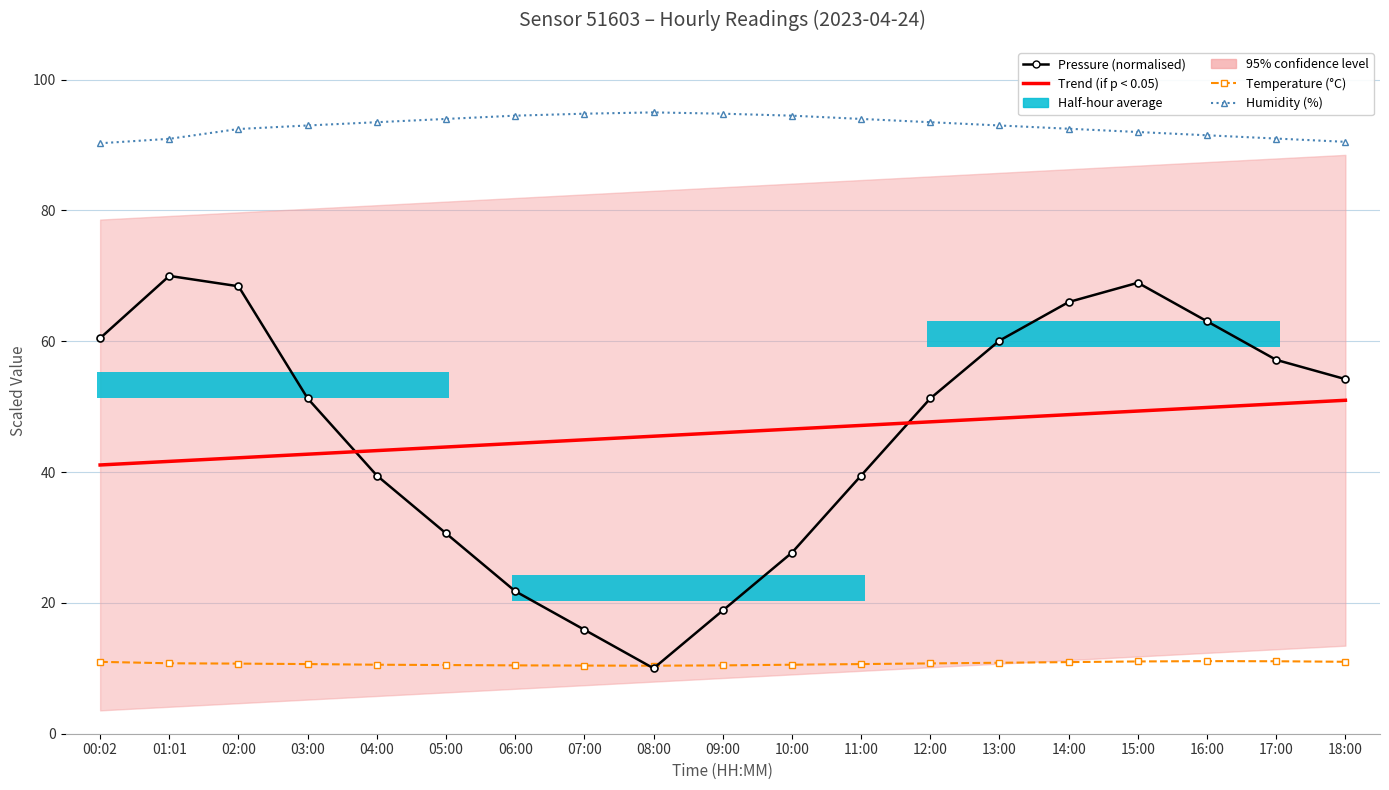

Reading left to right, transcribe all the data shown in this chart.

Pressure (normalised): 60.5	70.0	68.4	51.3	39.5	30.6	21.8	15.9	10.0	18.8	27.7	39.5	51.3	60.1	66.0	69.0	63.1	57.2	54.2
Trend (if p < 0.05): 41.1	41.6	42.2	42.7	43.3	43.8	44.4	44.9	45.5	46.0	46.6	47.1	47.7	48.2	48.8	49.3	49.9	50.4	51.0
Temperature (°C): 11.0	10.8	10.7	10.7	10.6	10.5	10.4	10.4	10.4	10.4	10.6	10.7	10.8	10.8	10.9	11.1	11.1	11.1	11.0
Humidity (%): 90.3	91.0	92.5	93.0	93.5	94.0	94.5	94.8	95.0	94.8	94.5	94.0	93.5	93.0	92.5	92.0	91.5	91.0	90.5